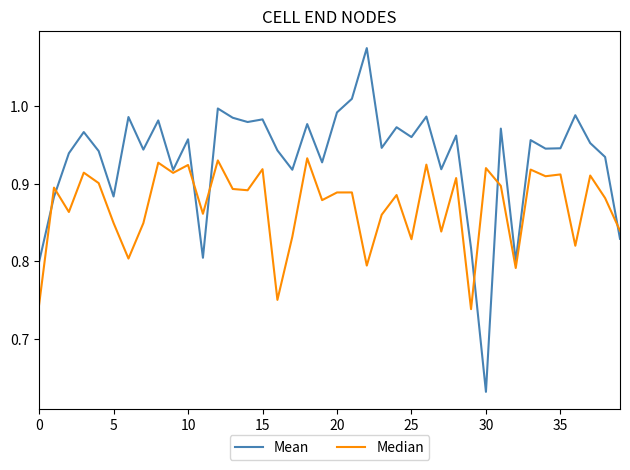

What are all the series names shown in the legend?

Mean, Median